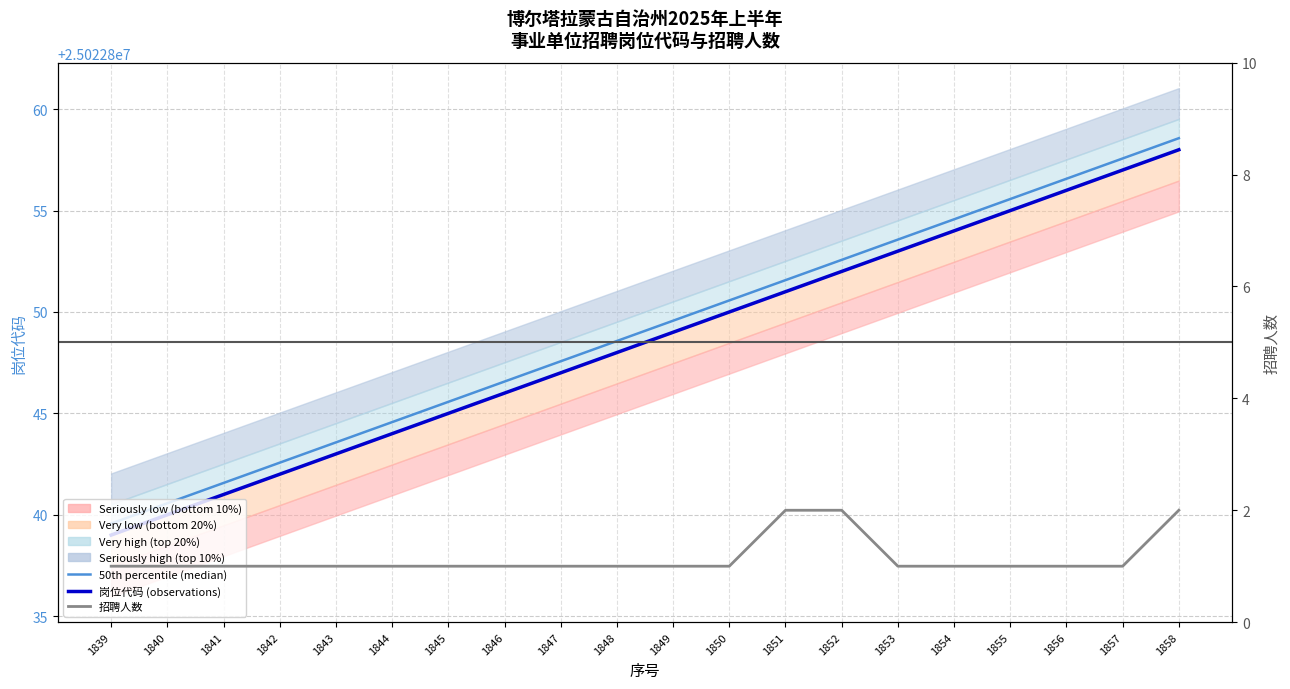

Where is 岗位代码 (observations) nearest to the value 25022848?

1848